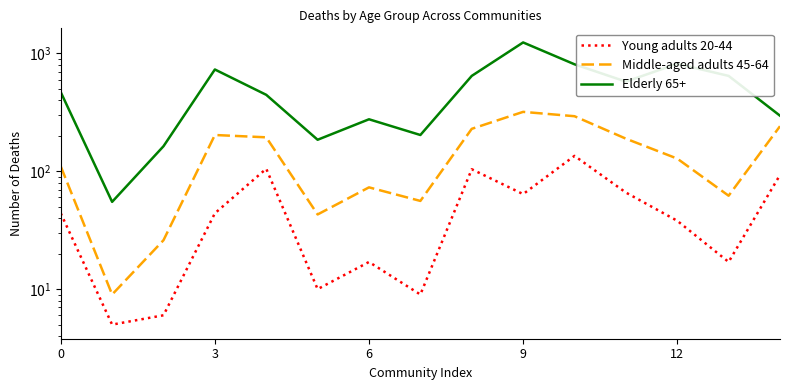

Which series changed the most between 3 and 12?

Elderly 65+